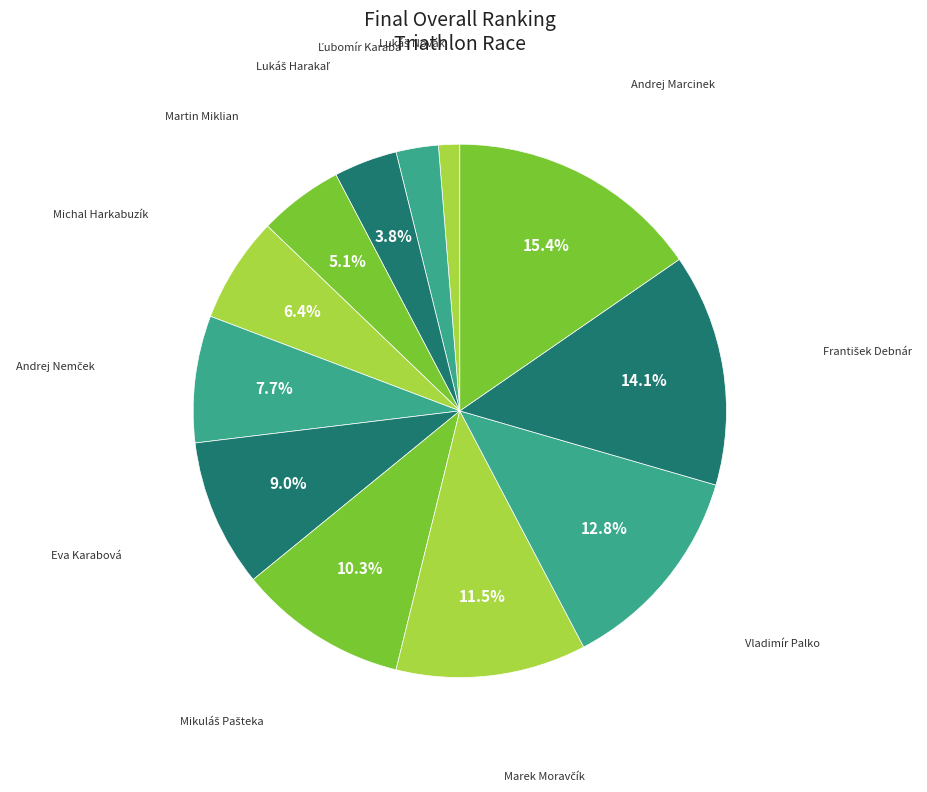

Does any single category account for the majority?

No